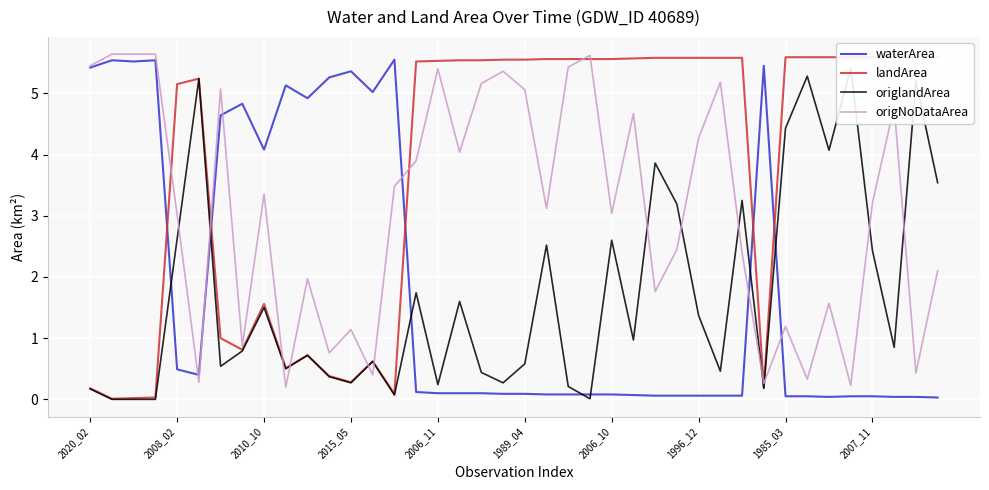

What is the highest value of the origNoDataArea series?

5.6